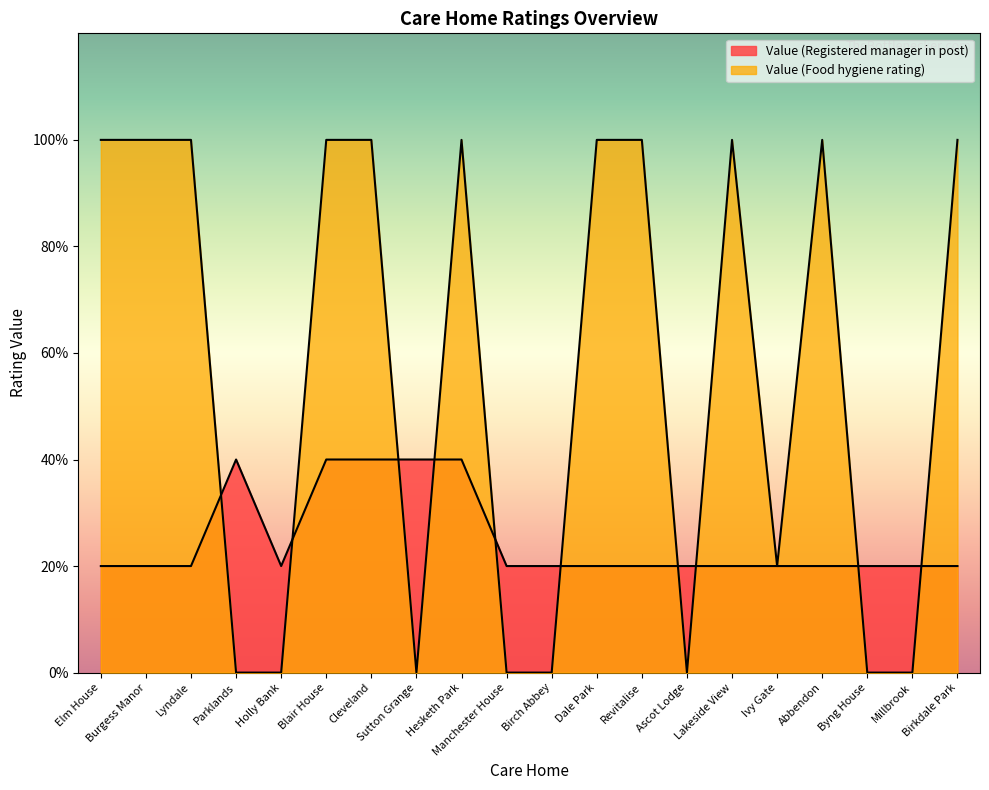

What is the spread (max minus min) of values at Elm House?

4